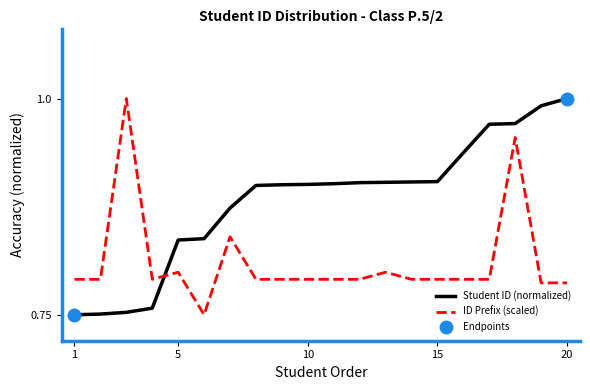

What is the difference between the second highest and second lowest values in the ID Number (scaled) series?

0.2